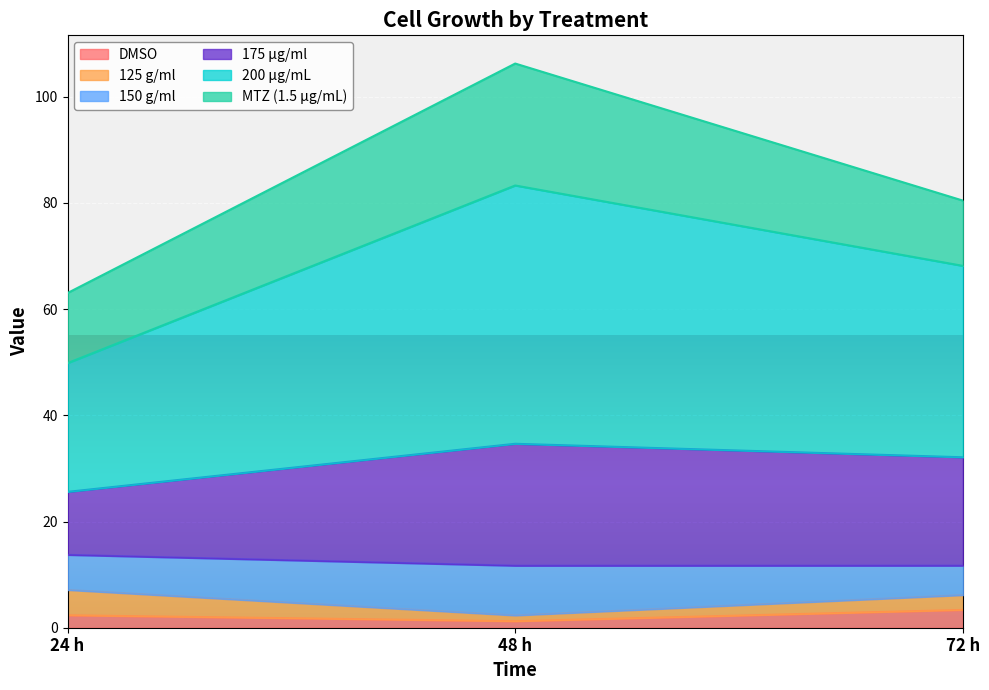

At which category is the sum across all series the highest?

48 h